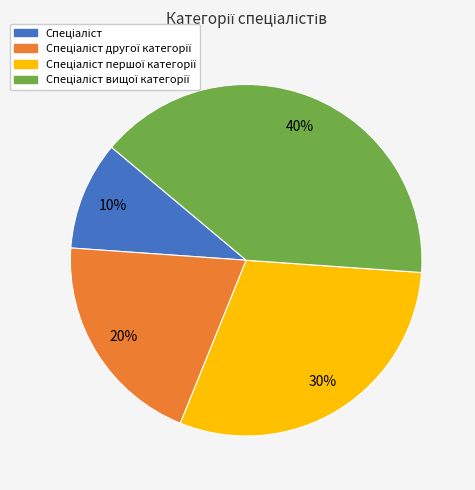

To the nearest percent, what is the difference between the largest and smallest slice percentages?

30%